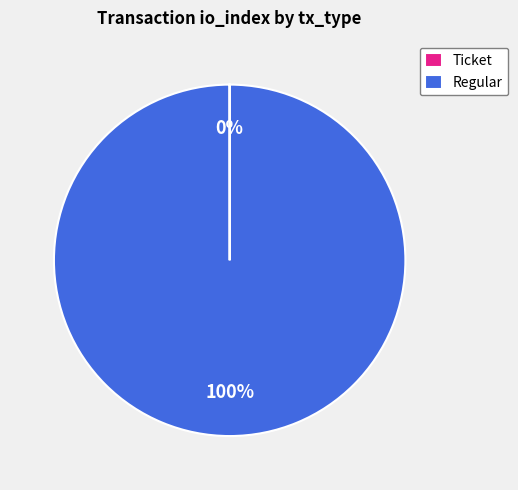

Which category has the biggest portion of the pie?

Regular